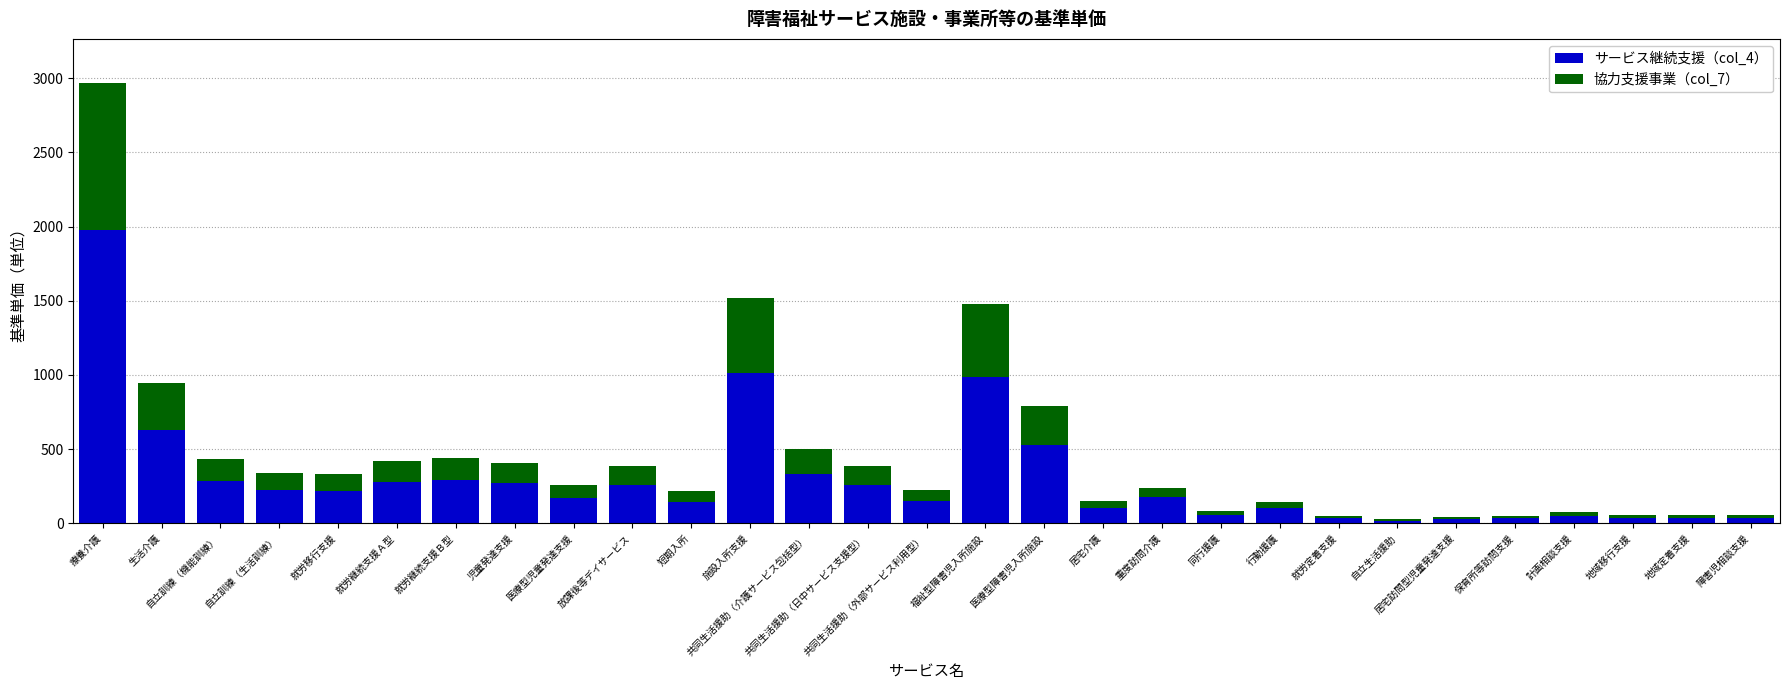

At which label does サービス継続支援（col_4） reach its peak?

療養介護